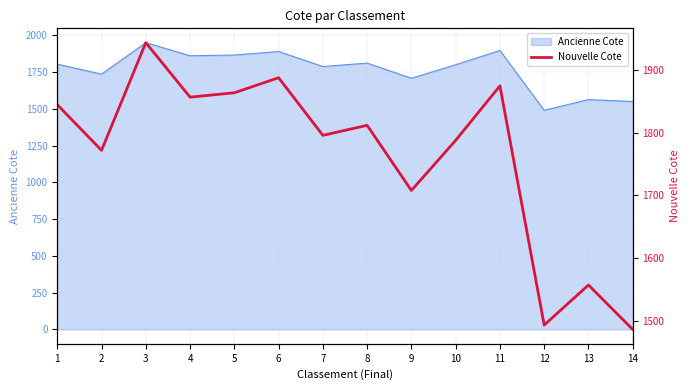

What is the difference between the second highest and minimum values?

402